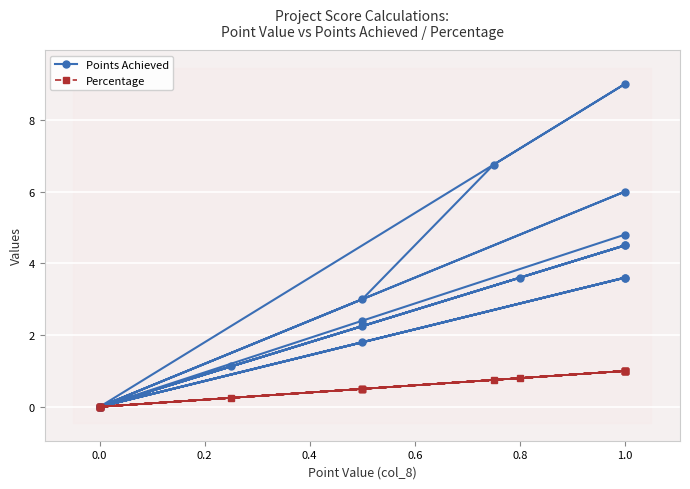

How many values in the Points Achieved series are below 2?

9